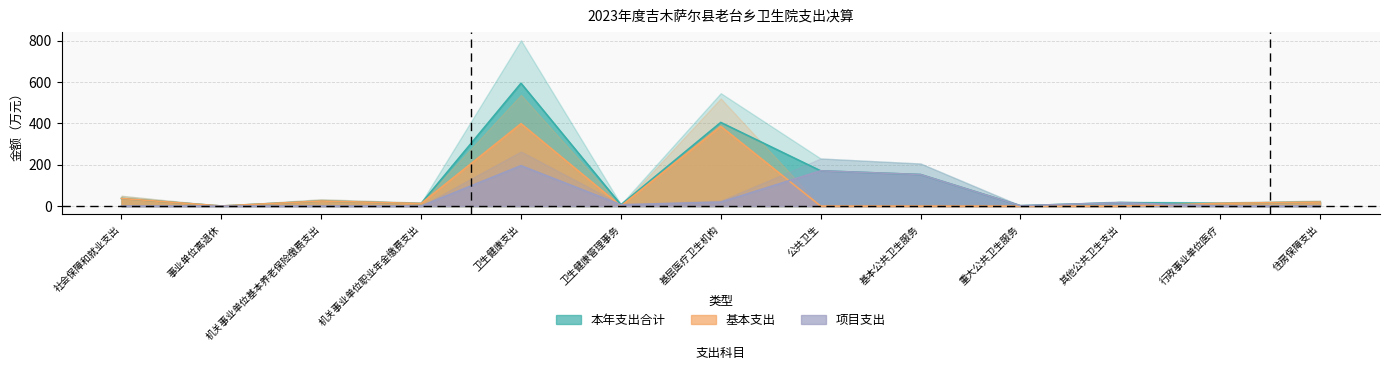

Which has a higher value, 卫生健康支出 or 事业单位离退休?

卫生健康支出